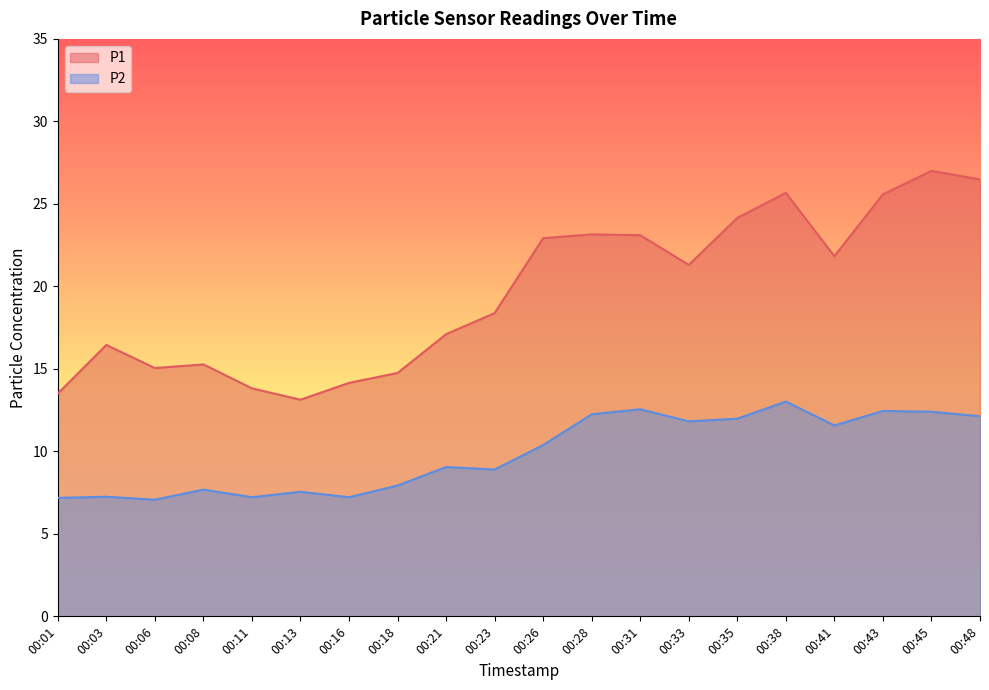

Which series has the widest spread of values?

P1